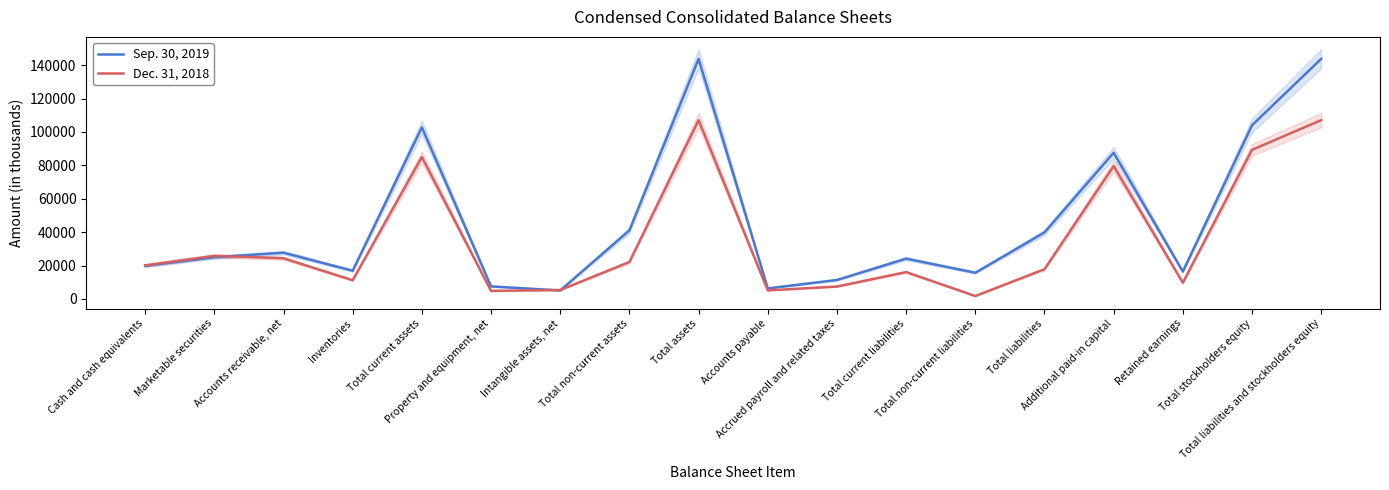

How many times do Dec. 31, 2018 and Sep. 30, 2019 cross each other?

3